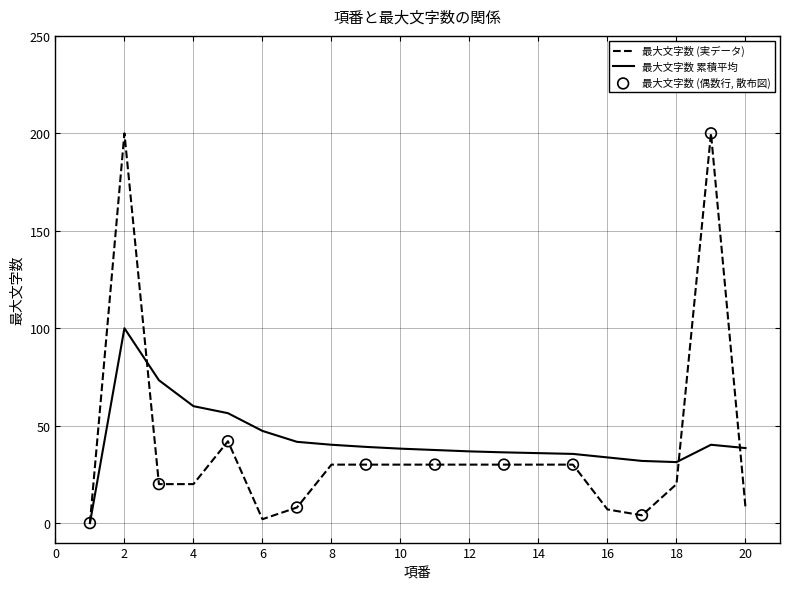

Which series has the largest range (max minus min)?

最大文字数 (実データ)